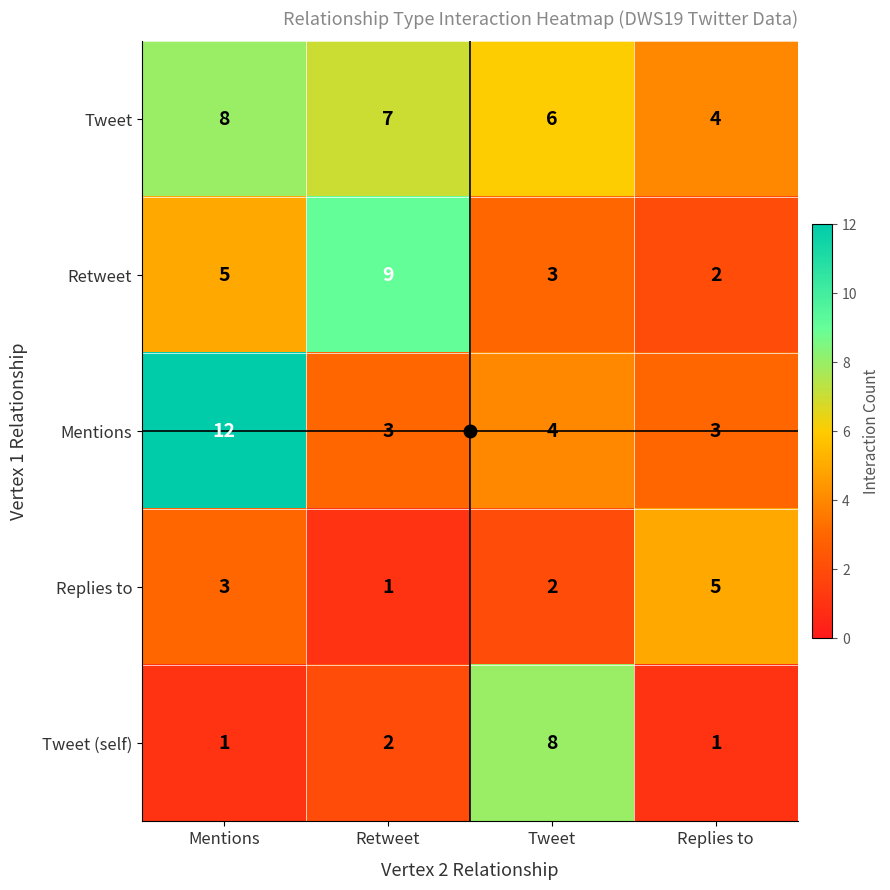

The value of Replies to at Mentions is 5. True or false?

False